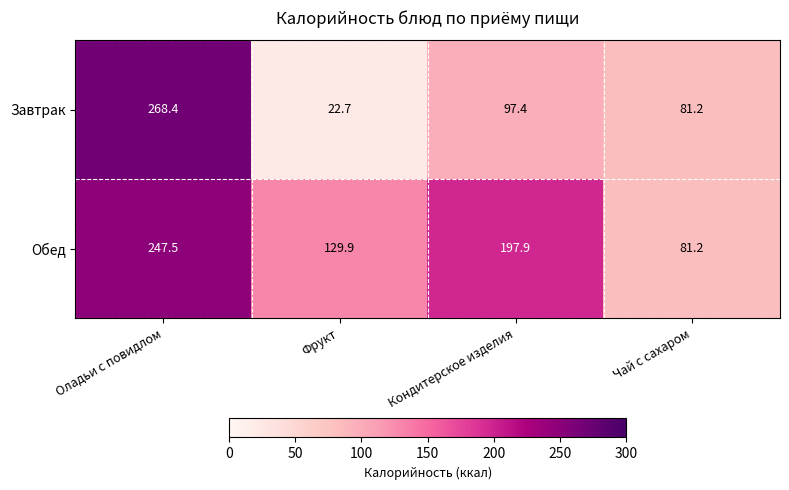

At how many categories does at least one series exceed 130?

2